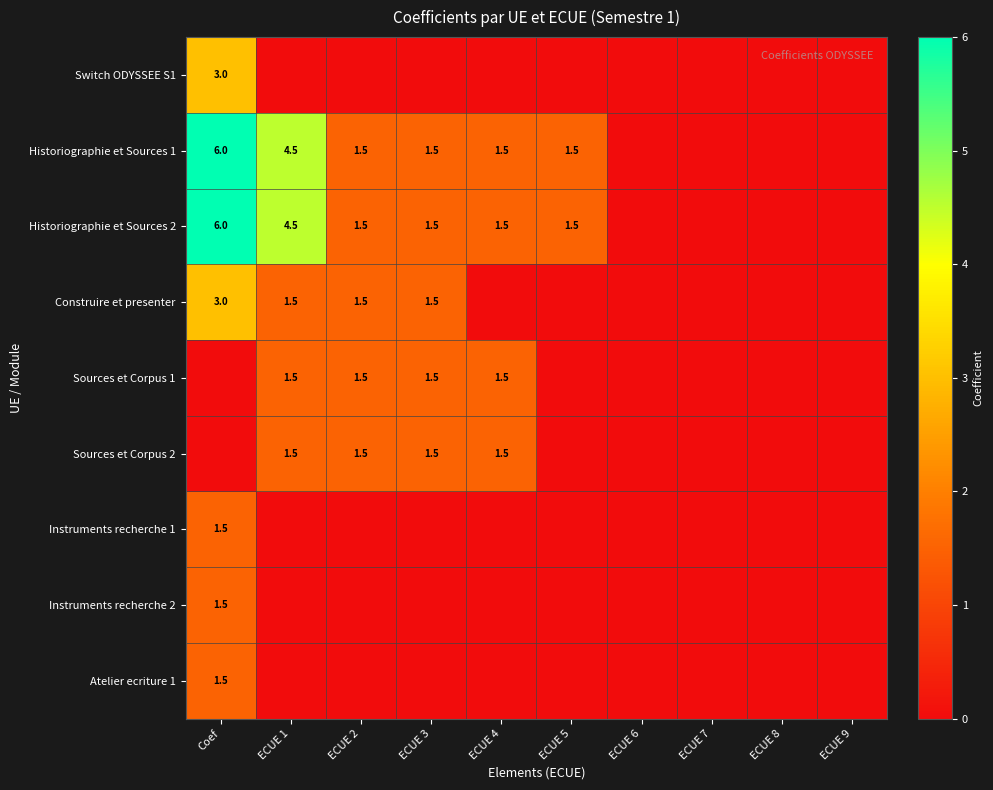

Between ECUE 5 and ECUE 7, which is larger?

ECUE 5